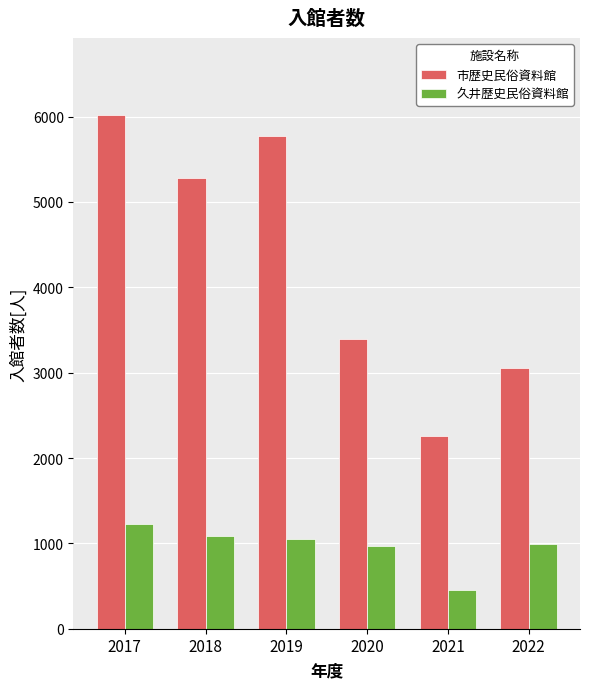

At which category is the sum across all series the highest?

2017